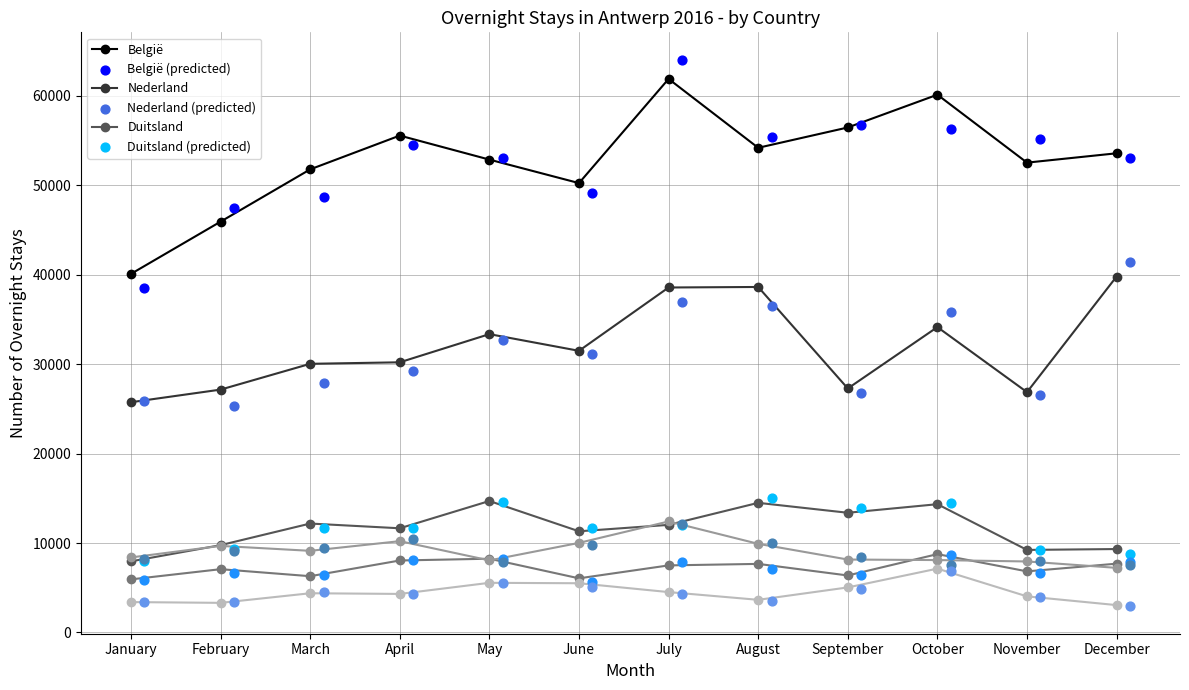

At which category is the sum across all series the highest?

July